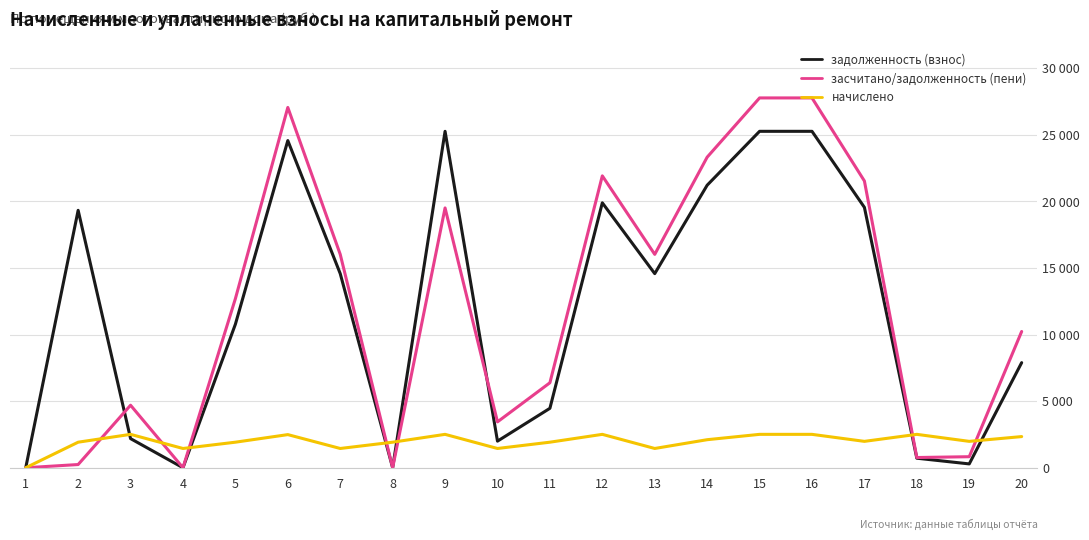

What is the difference between the maximum and second lowest values in the засчитано/задолженность (пени) series?

27769.9